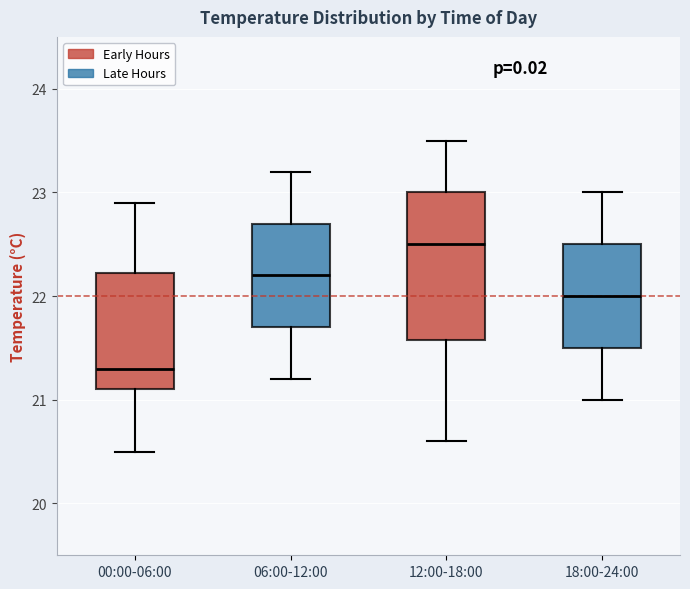

Reading left to right, read every box against the y-axis: the position of its median line, the range the box covers, and the ends of its whiskers. The values are not printed on the chart, so give them approximately, as read against the axis.

00:00-06:00: median 21.3, box 21.1 to 22.2, whiskers 20.5 to 22.9
06:00-12:00: median 22.2, box 21.7 to 22.7, whiskers 21.2 to 23.2
12:00-18:00: median 22.5, box 21.6 to 23.0, whiskers 20.6 to 23.5
18:00-24:00: median 22.0, box 21.5 to 22.5, whiskers 21.0 to 23.0